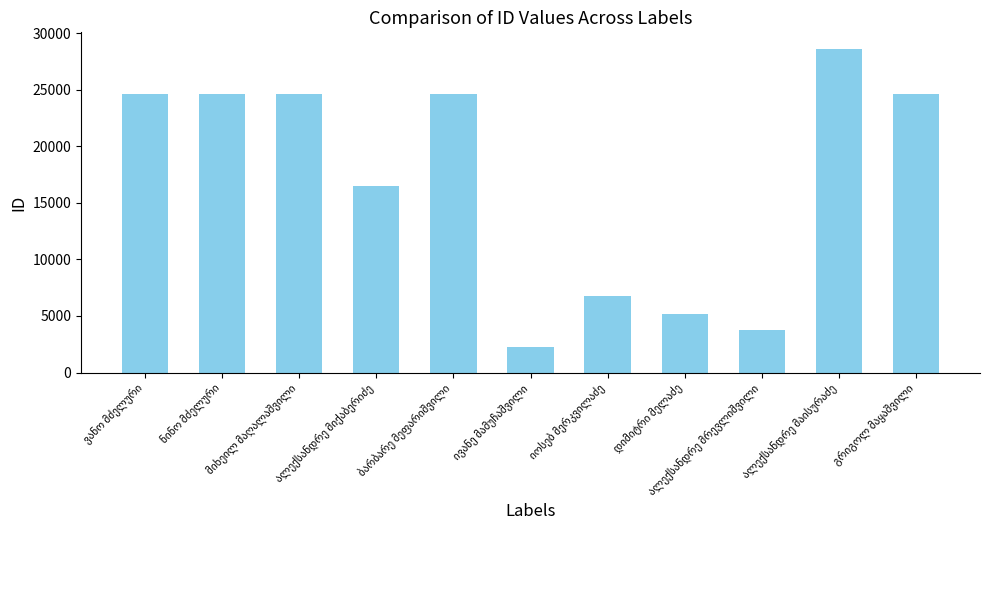

What is the difference between the maximum and minimum values?

26393